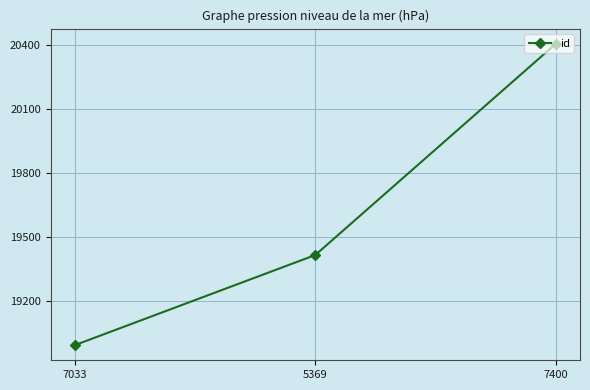

How many values are between 18993 and 20404?

3